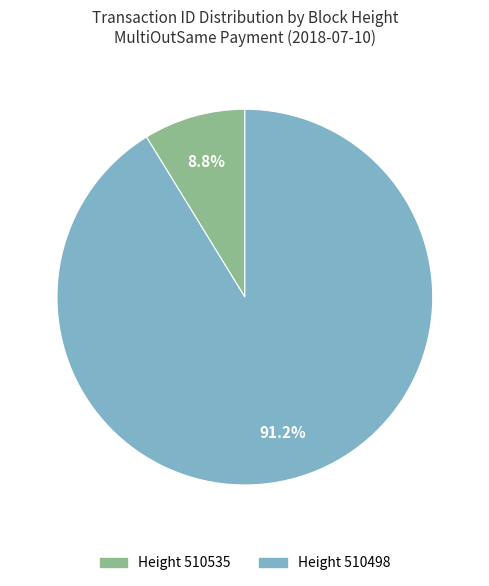

Is the sum of Height 510535 and Height 510498 greater than half?

Yes